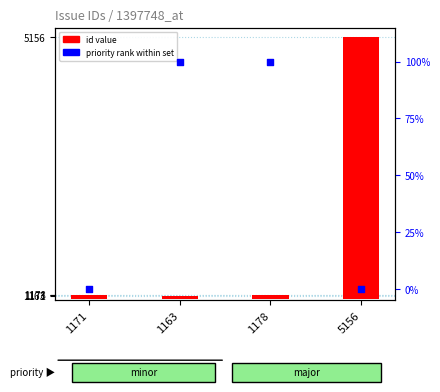

At which category is the sum across all series the highest?

5156